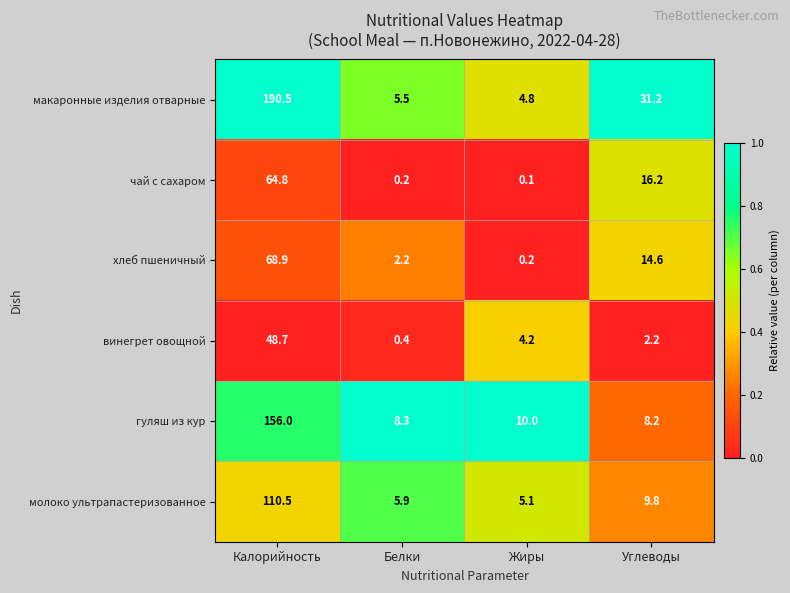

True or false: хлеб пшеничный has a value of 117.8 at Калорийность.

False